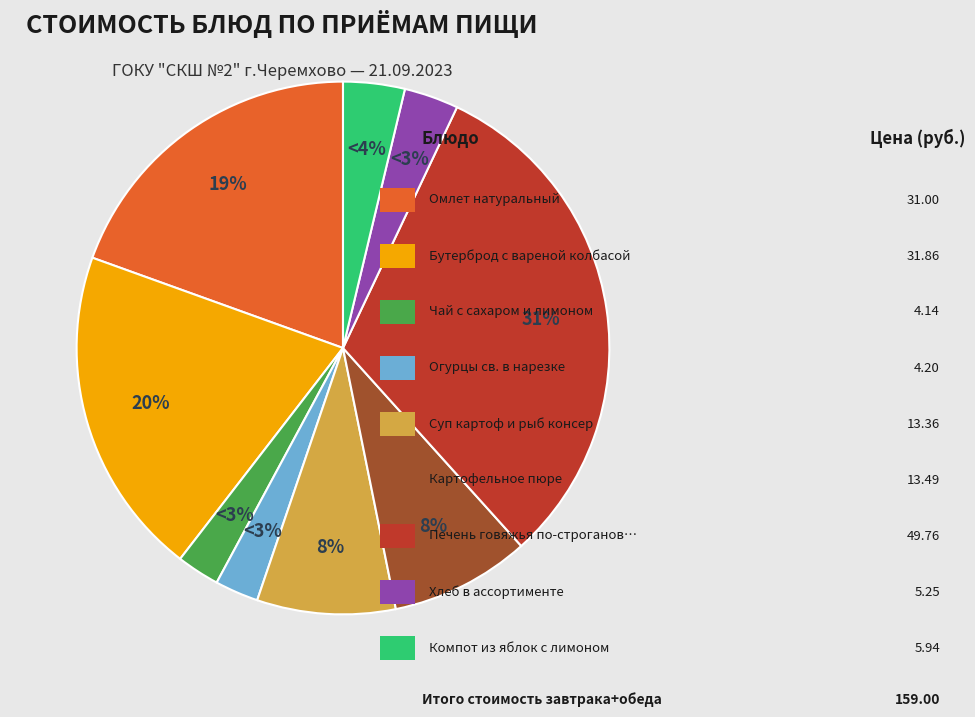

Count the number of slices in the pie.

9